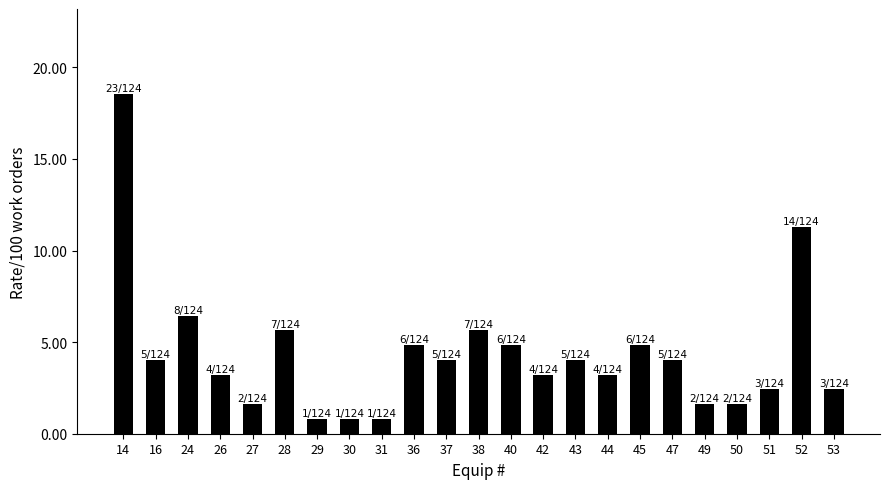

The value at 36 is 3.1. True or false?

False